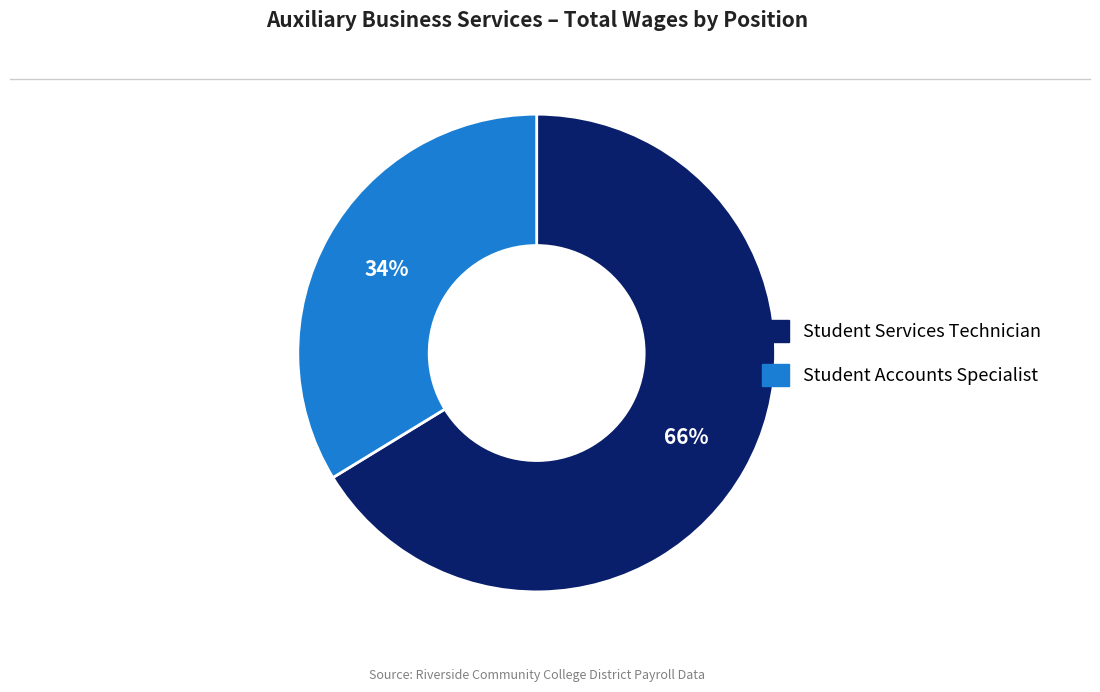

Which slice is the largest?

Student Services Technician